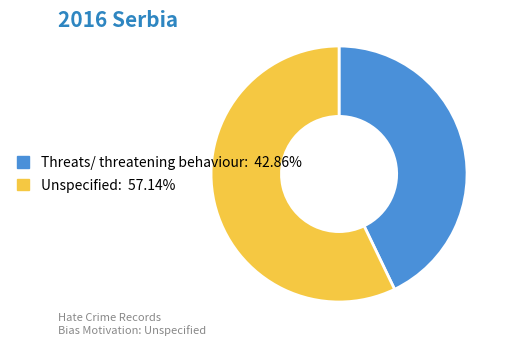

Approximately how many times larger is the value at Unspecified compared to Threats/ threatening behaviour?

1.3